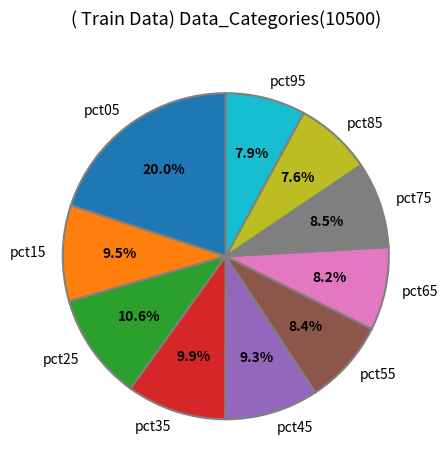

What is the largest slice in the pie chart?

pct05